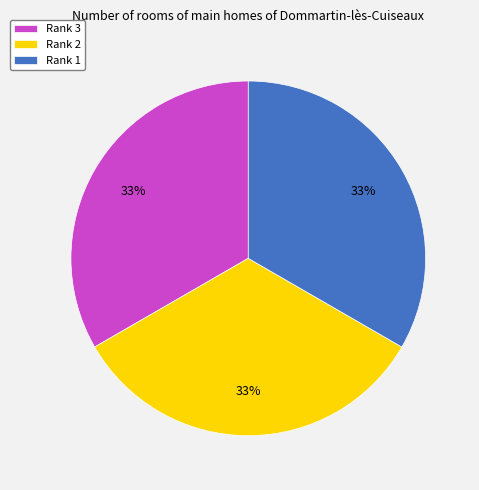

What is the ratio of the value at Rank 1 to the value at Rank 2?

1.0